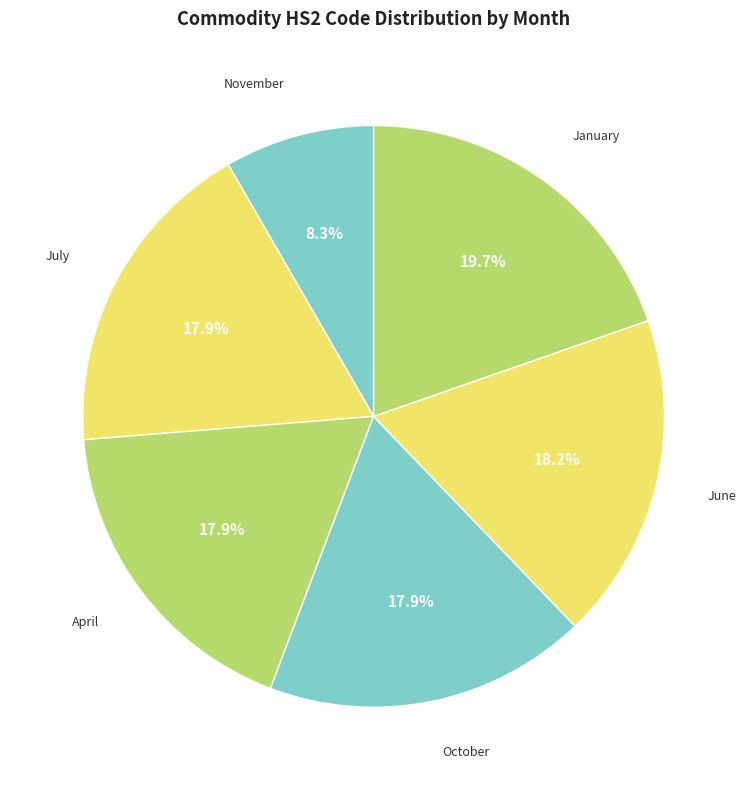

Is there a majority slice in this chart?

No